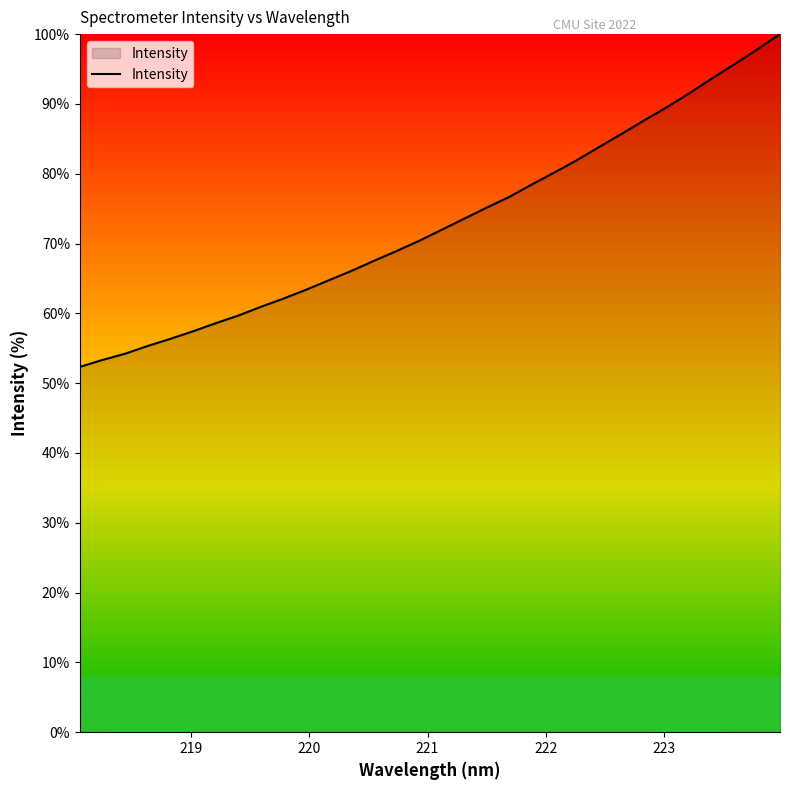

How many lines are shown in the chart?

1